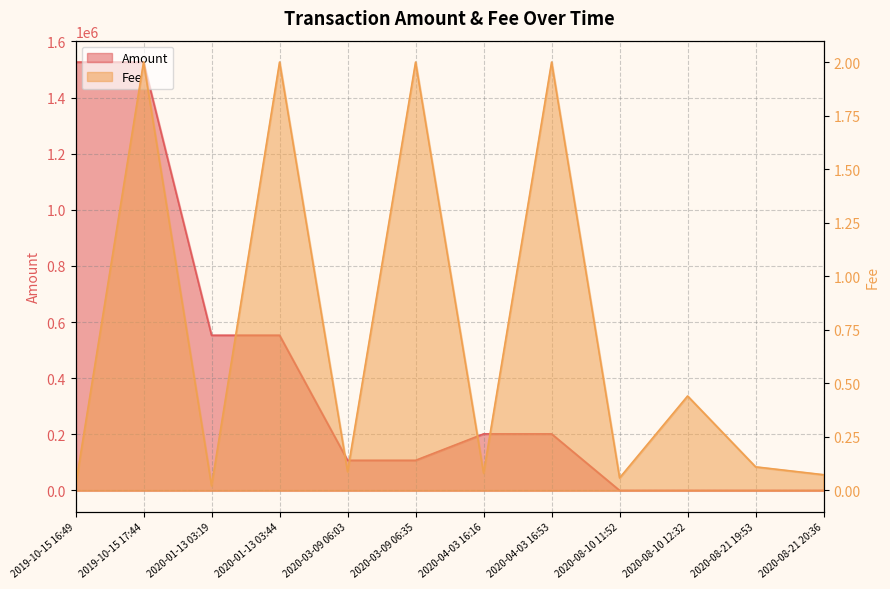

Is it true that Fee equals 1.0 at 2020-04-03 16:53?

False